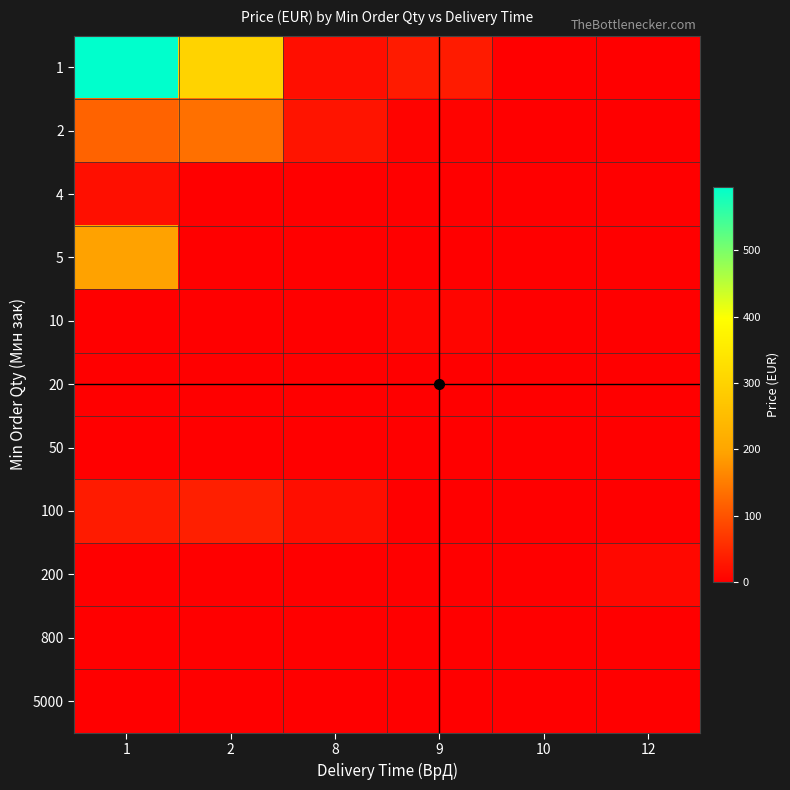

What is the total value across all series at 2?

476.1